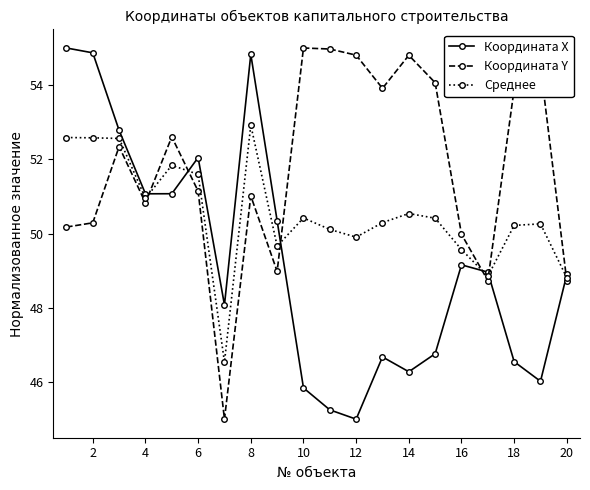

True or false: Координата Y has more than 0 interior local peaks.

True